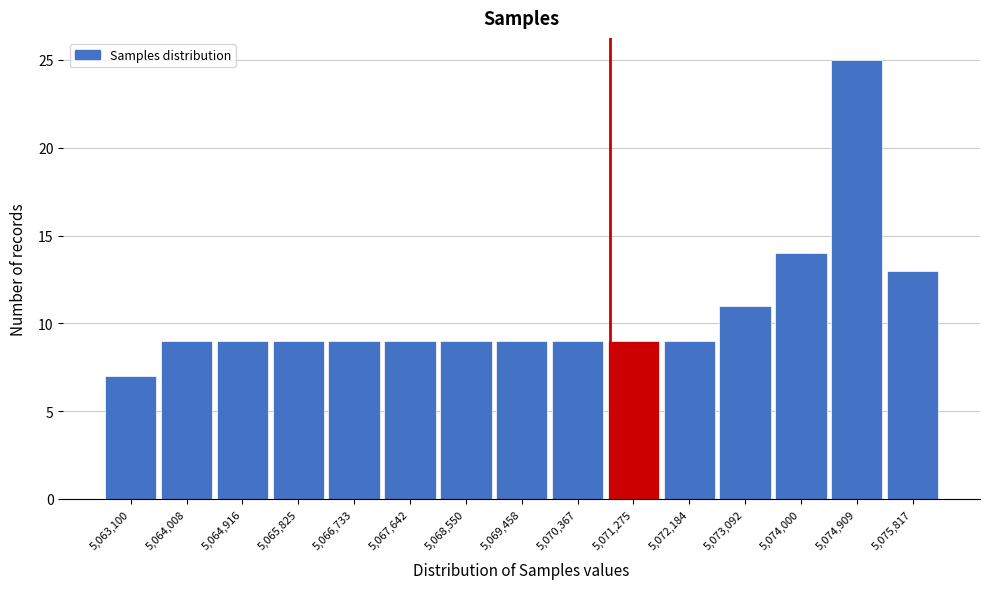

Reading left to right, transcribe all the data shown in this chart.

5,063,100=7	5,064,008=9	5,064,916=9	5,065,825=9	5,066,733=9	5,067,642=9	5,068,550=9	5,069,458=9	5,070,367=9	5,071,275=9	5,072,184=9	5,073,092=11	5,074,000=14	5,074,909=25	5,075,817=13